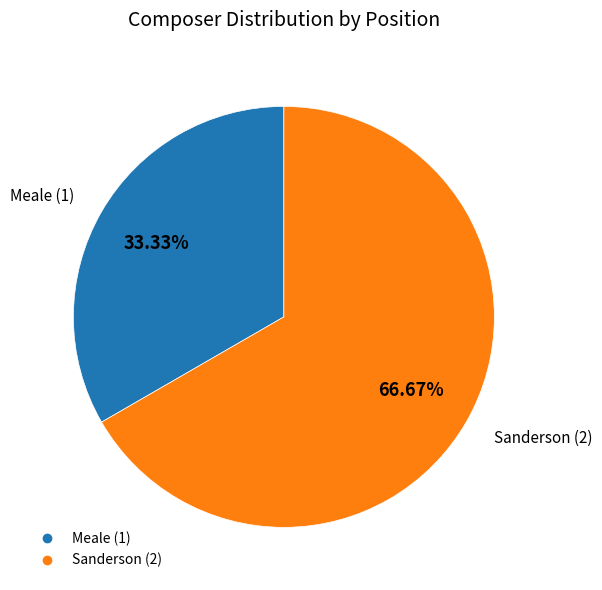

Combined, do Sanderson and Meale account for over 50%?

Yes